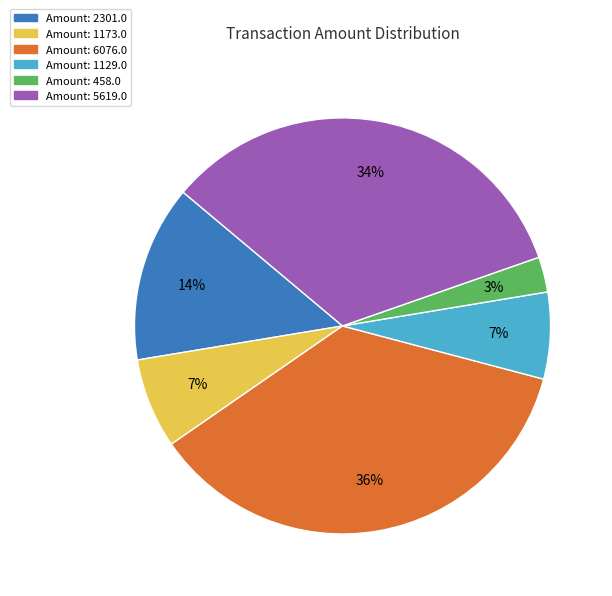

To the nearest percent, what is the average slice percentage?

17%